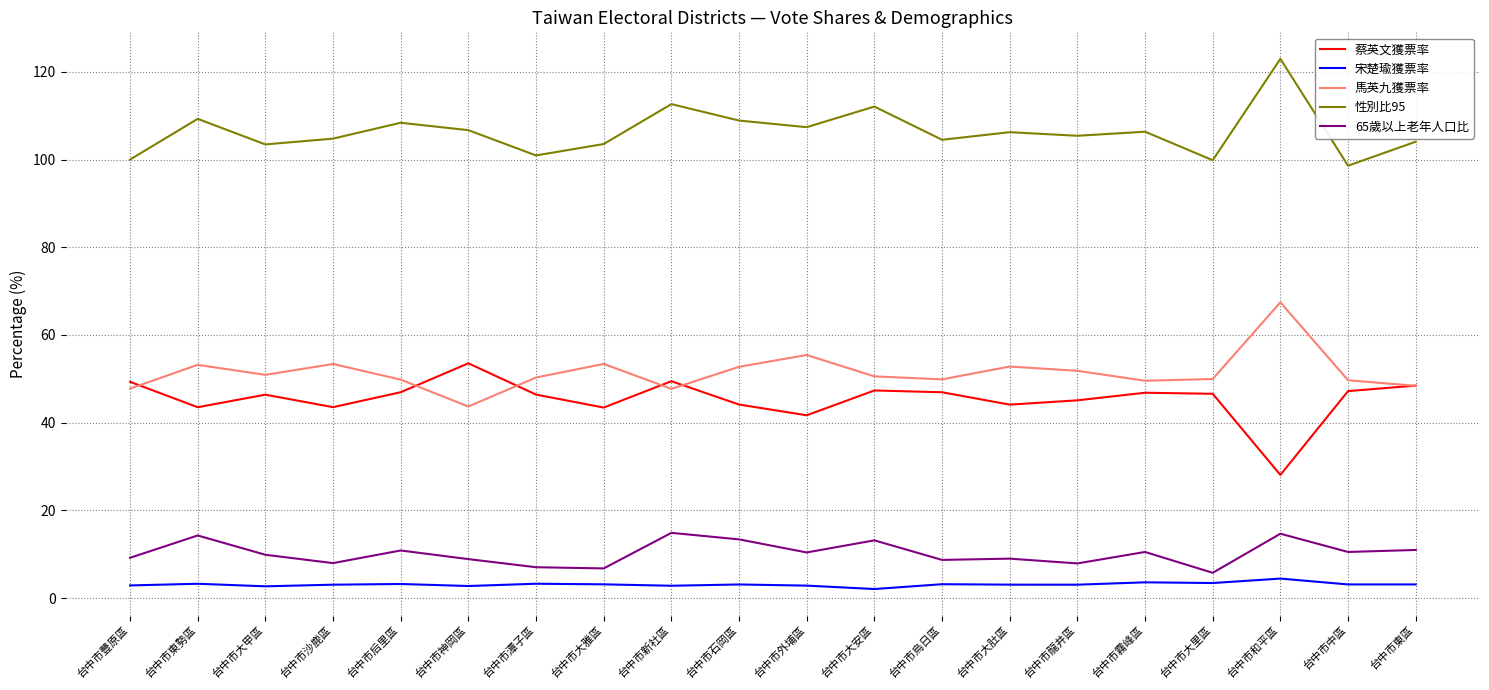

What is the greatest value displayed?

123.0